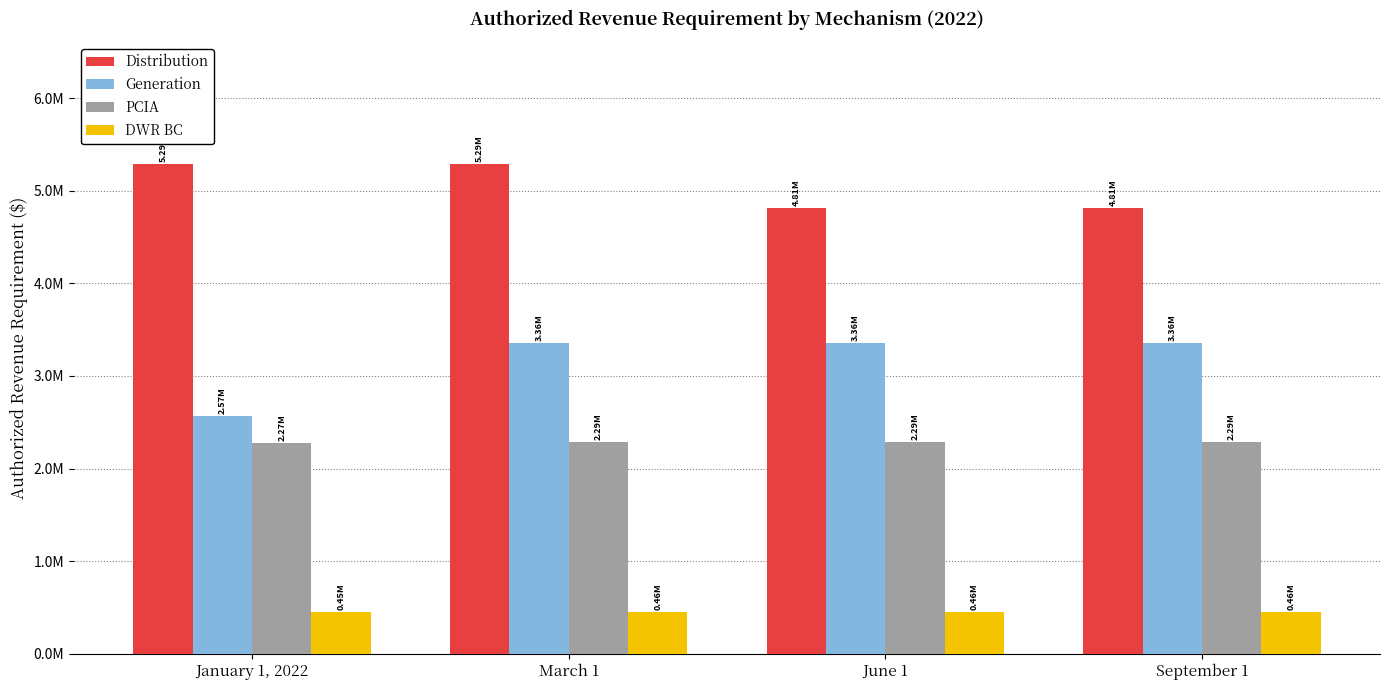

Which series has the largest total across all categories?

Distribution